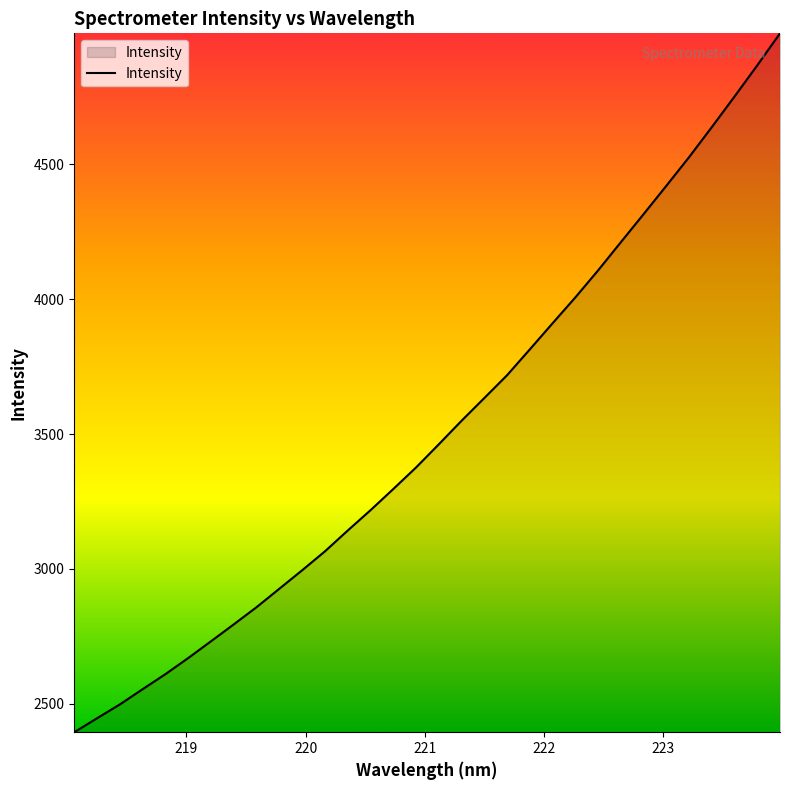

How many lines are shown in the chart?

1